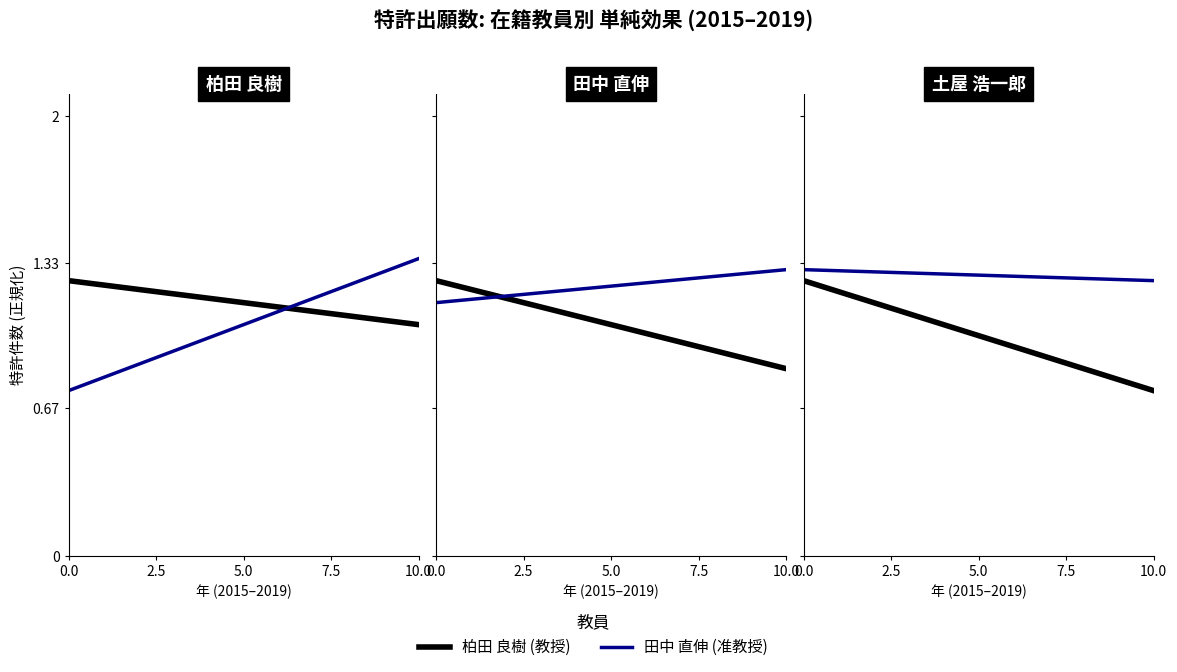

What is the value of the 田中 直伸 (准教授) point at the 3rd from the left?

1.3